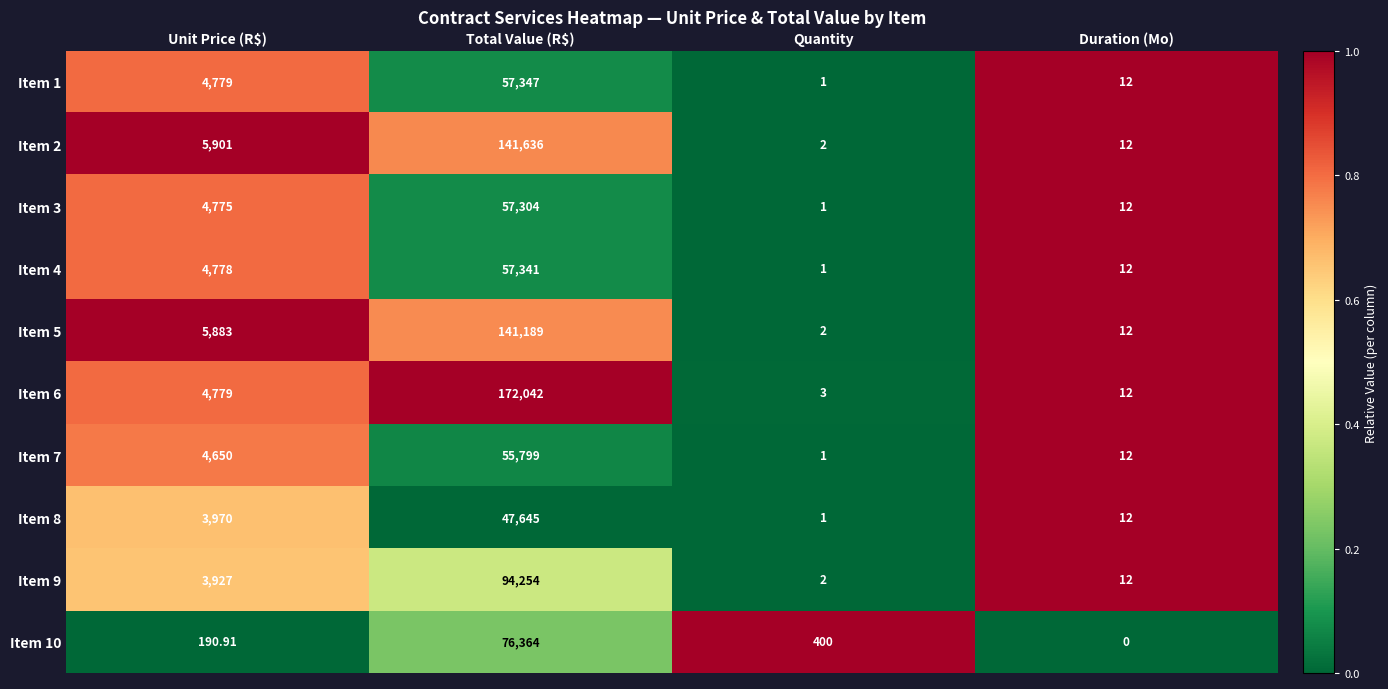

Which series changed the most between Total Value (R$) and Quantity?

Item 6